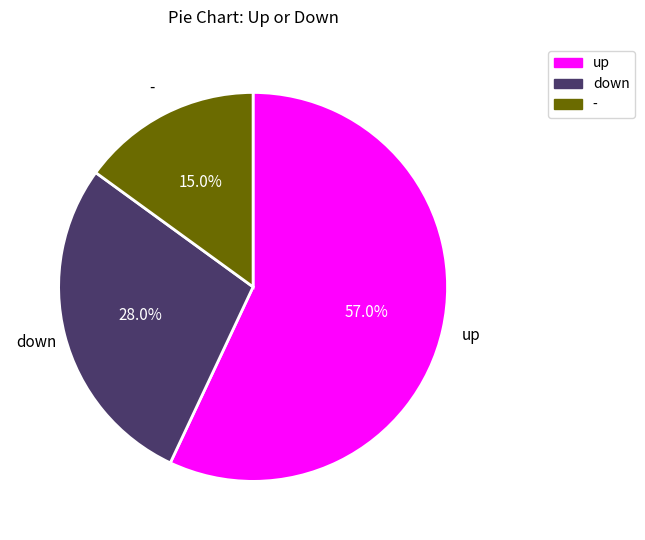

The down slice represents 28% of the pie. True or false?

True